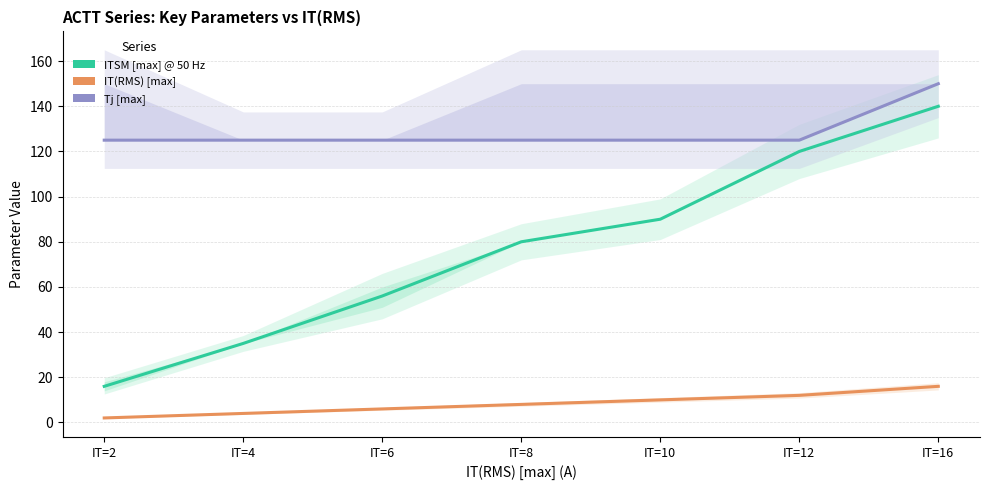

Reading left to right, what are all the values shown in this chart?

ITSM [max] @ 50 Hz: IT=2=16	IT=4=35	IT=6=56	IT=8=80	IT=10=90	IT=12=120	IT=16=140
IT(RMS) [max]: IT=2=2	IT=4=4	IT=6=6	IT=8=8	IT=10=10	IT=12=12	IT=16=16
Tj [max]: IT=2=125	IT=4=125	IT=6=125	IT=8=125	IT=10=125	IT=12=125	IT=16=150